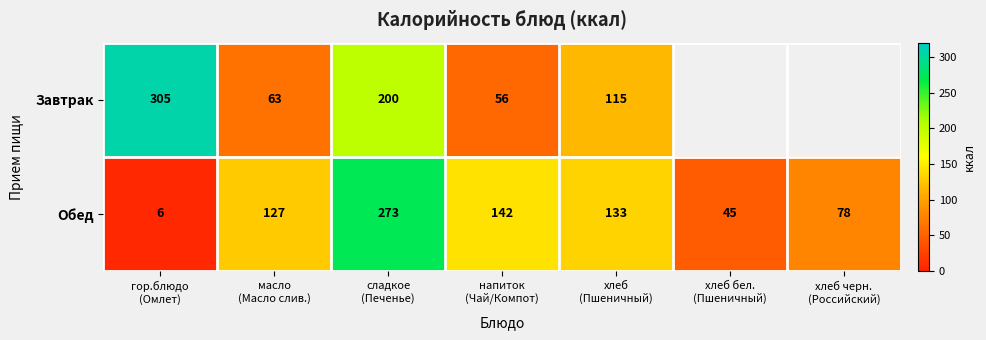

What is the maximum value for Обед?

273